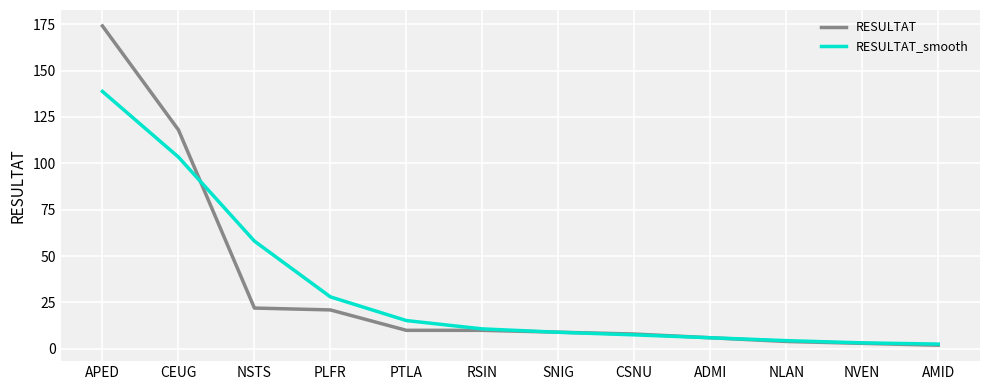

What is the highest value of the RESULTAT_smooth series?

138.7